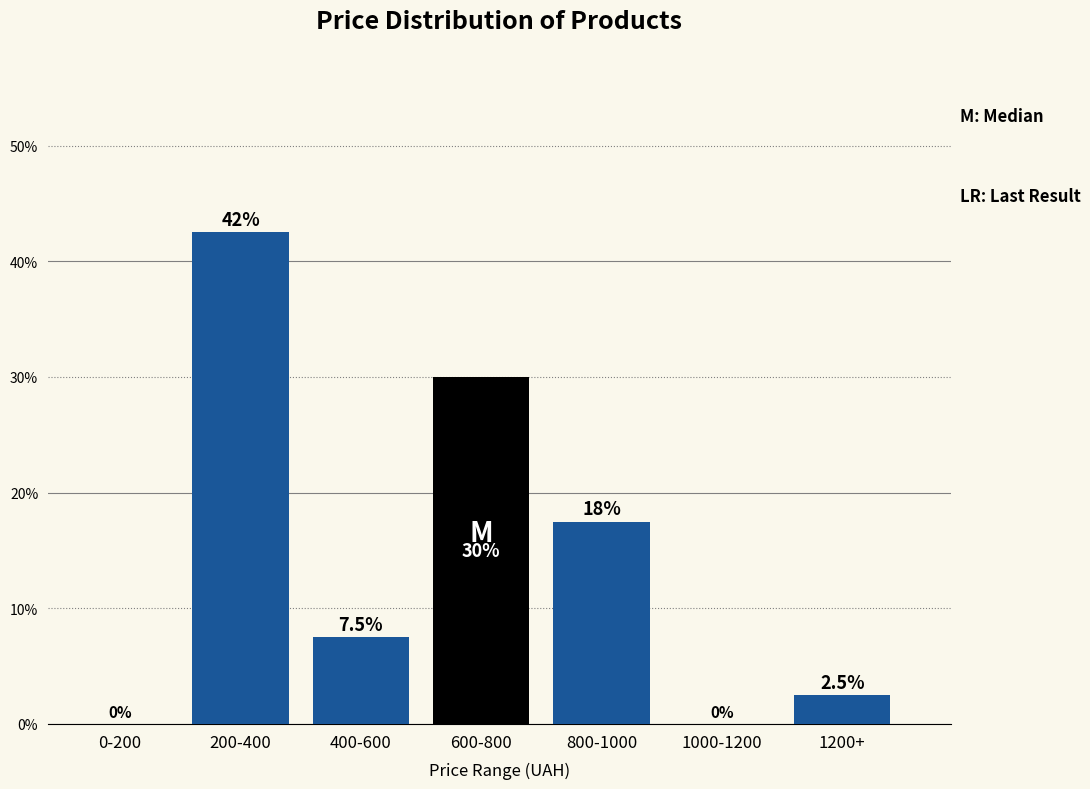

Reading right to left, extract all data points from this chart.

1200+=2.5	1000-1200=0.0	800-1000=17.5	600-800=30.0	400-600=7.5	200-400=42.5	0-200=0.0